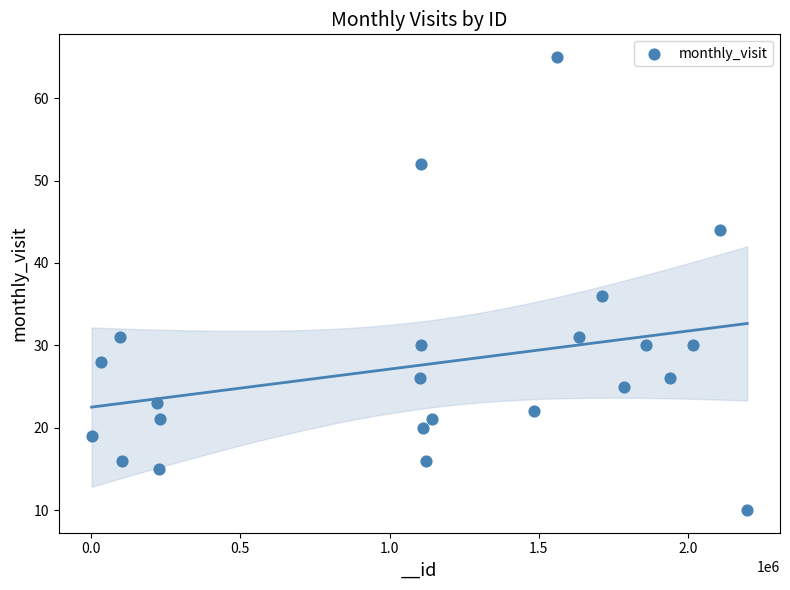

What Y value in the scatter plot is closest to 37?

36